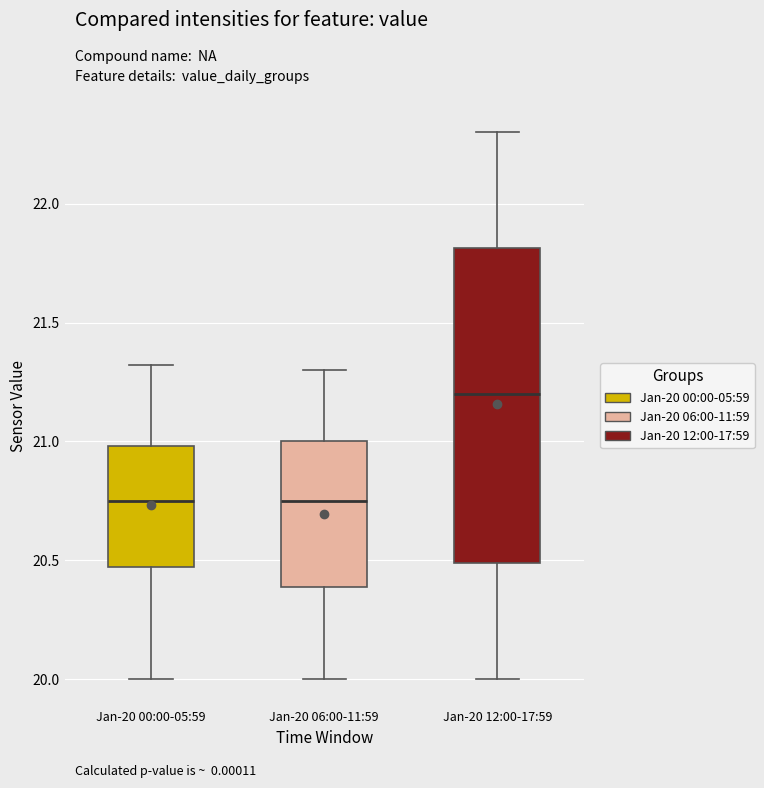

Reading left to right, transcribe this box plot: for each box, give where its median line is, the range the box spans, and where its two whiskers end, as read against the y-axis. The values are not printed on the chart, so give them approximately, as read against the axis.

Jan-20 00:00-05:59: median 20.75, box 20.45 to 21.00, whiskers 20.00 to 21.30
Jan-20 06:00-11:59: median 20.75, box 20.40 to 21.00, whiskers 20.00 to 21.30
Jan-20 12:00-17:59: median 21.20, box 20.50 to 21.80, whiskers 20.00 to 22.30